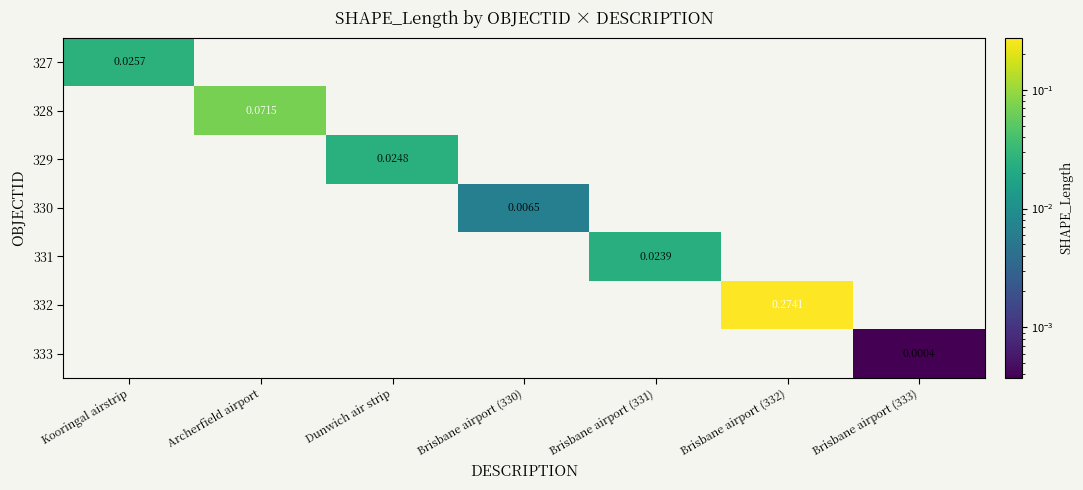

What is the total value across all series at Archerfield airport?

0.1